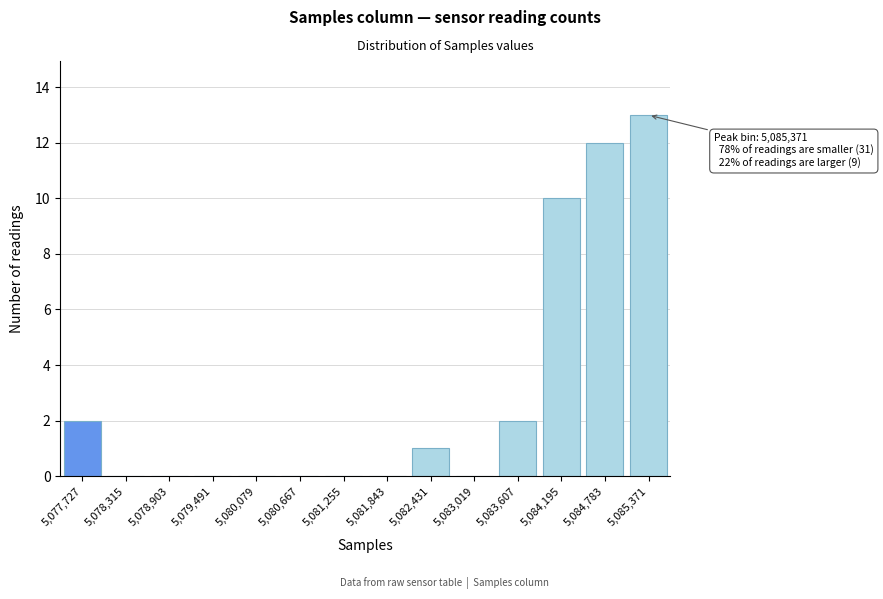

Reading left to right, list all the values displayed in this chart.

5,077,727=2	5,078,315=0	5,078,903=0	5,079,491=0	5,080,079=0	5,080,667=0	5,081,255=0	5,081,843=0	5,082,431=1	5,083,019=0	5,083,607=2	5,084,195=10	5,084,783=12	5,085,371=13